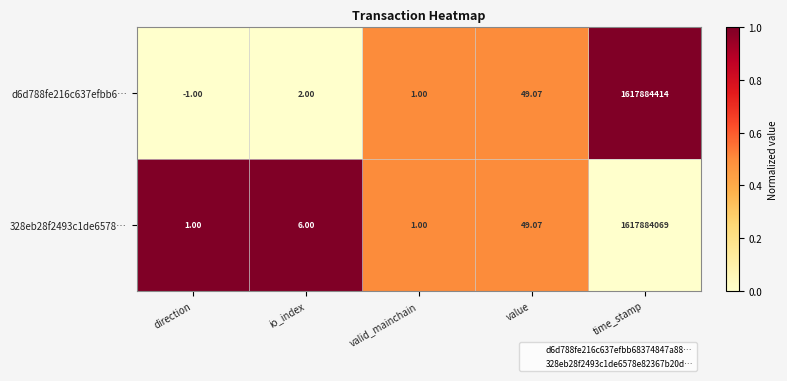

Rank the series by their average value, from lowest to highest.

328eb28f2493c1de6578…, d6d788fe216c637efbb6…